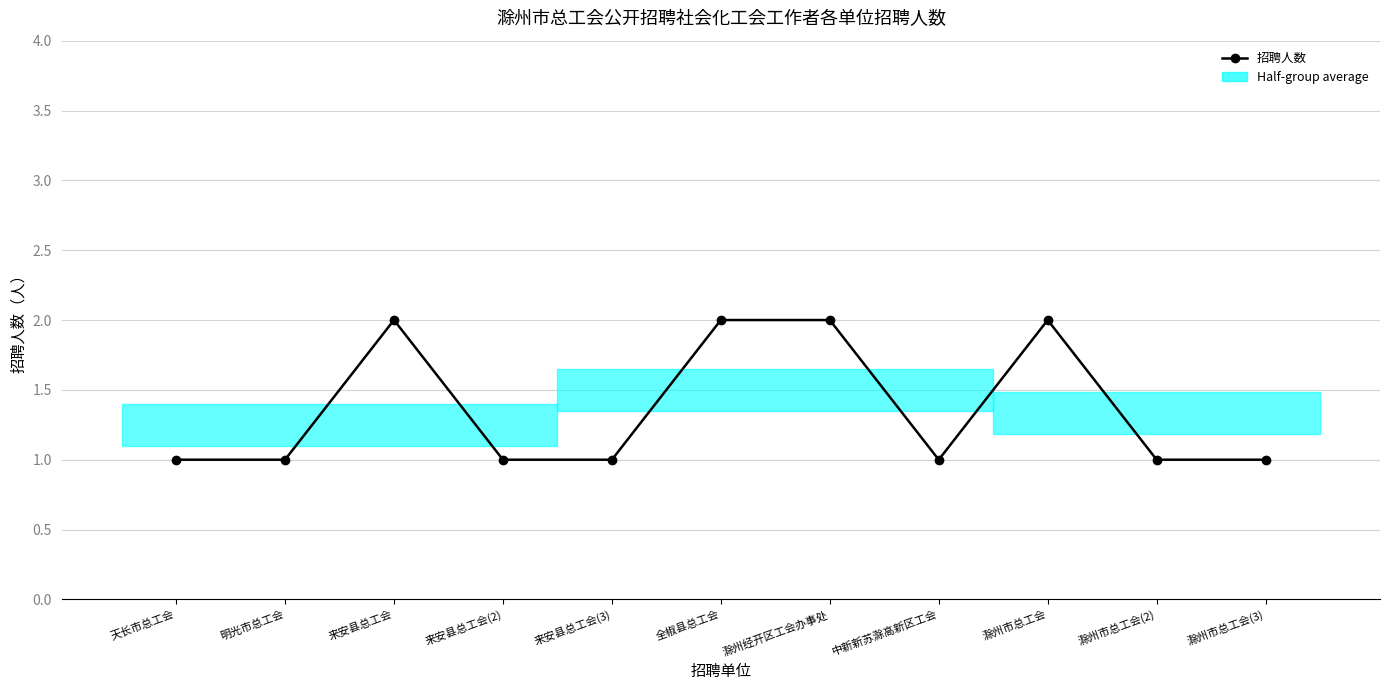

What position from the right is 全椒县总工会?

6